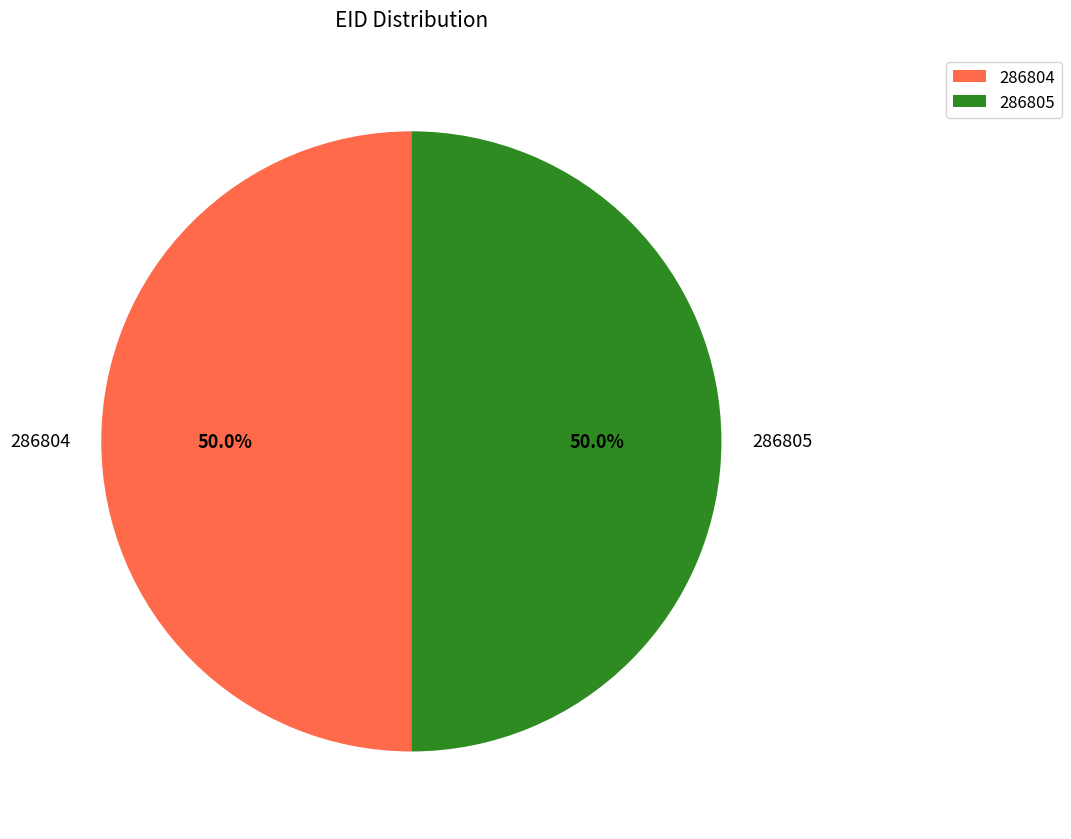

What is the ratio of the value at 286804 to the value at 286805?

1.0